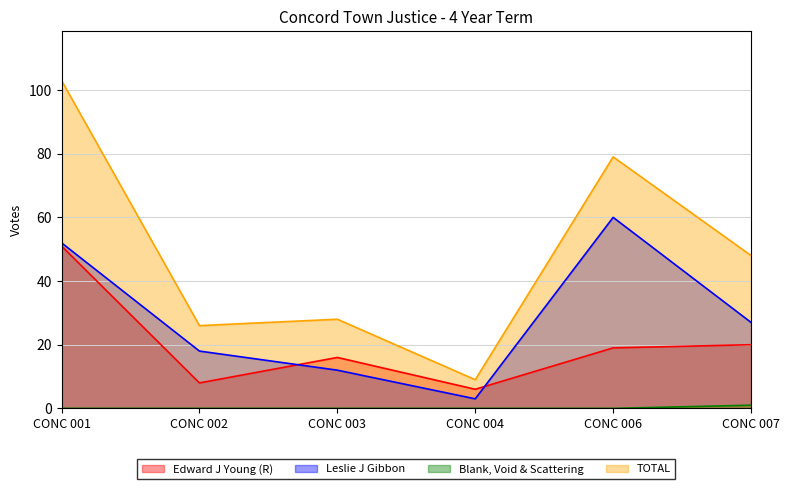

At which category is the sum across all series the highest?

CONC 001